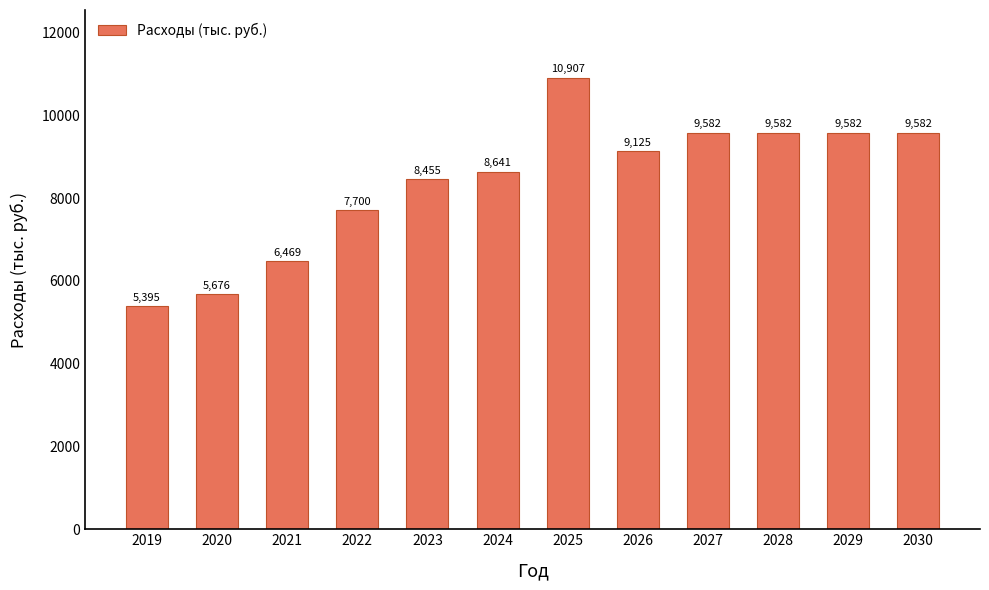

What is the average value?

8391.3